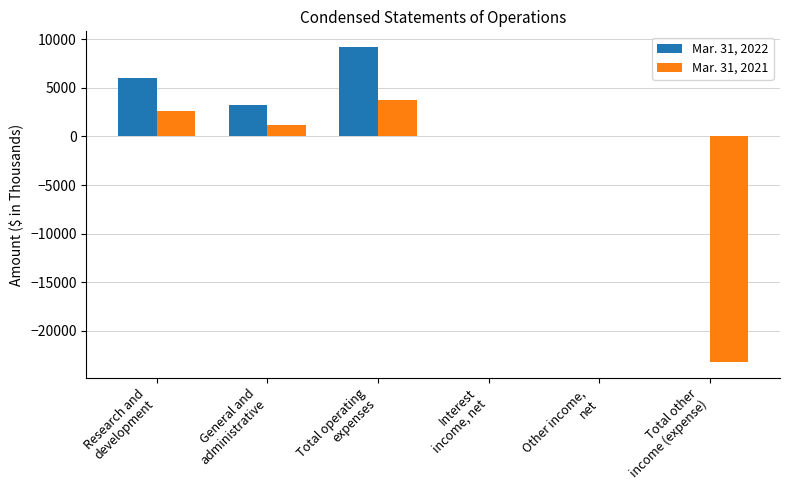

Which series has the largest total across all categories?

Mar. 31, 2022